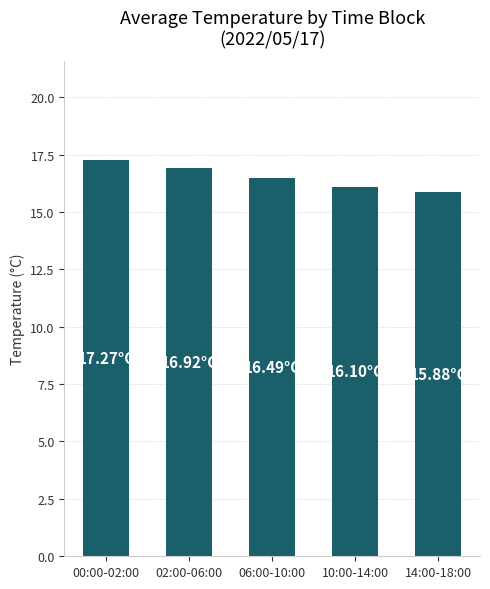

What position from the right is 06:00-10:00?

3